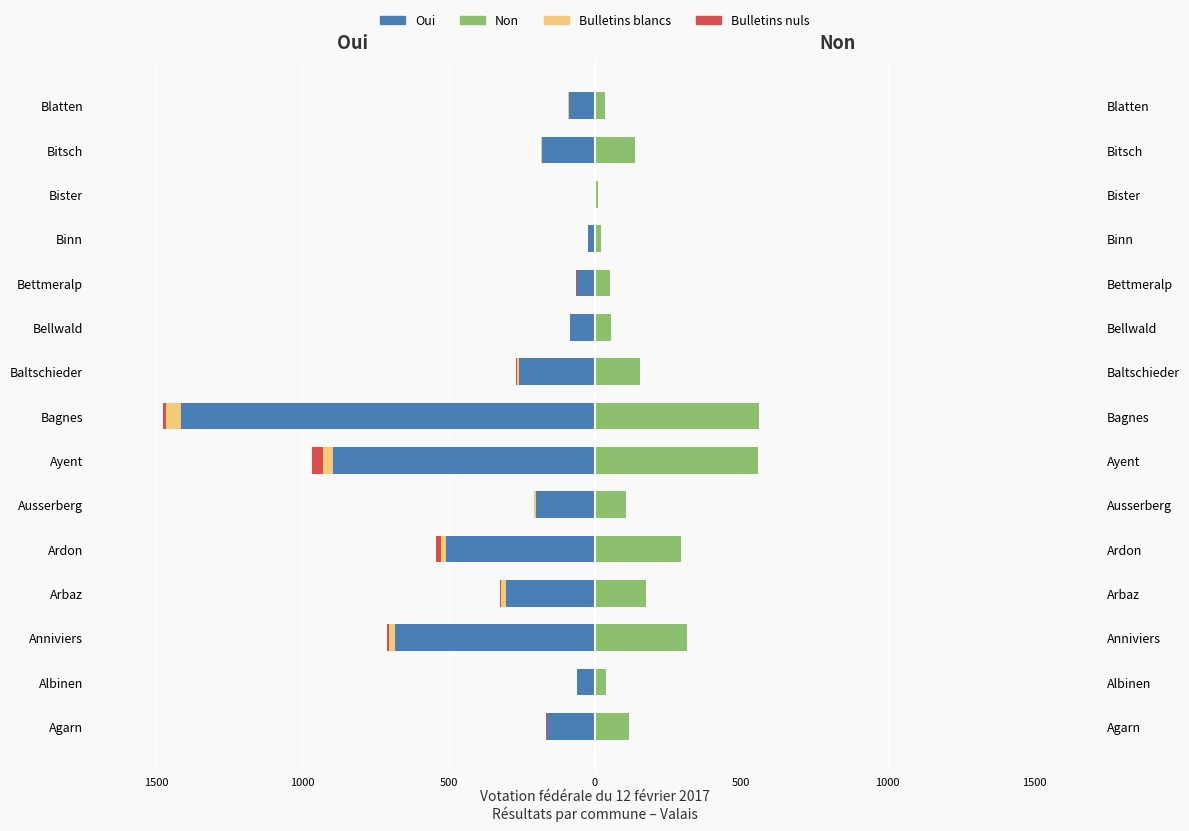

Is the value of Oui at Bettmeralp greater than the value of Bulletins nuls at Bellwald?

Yes